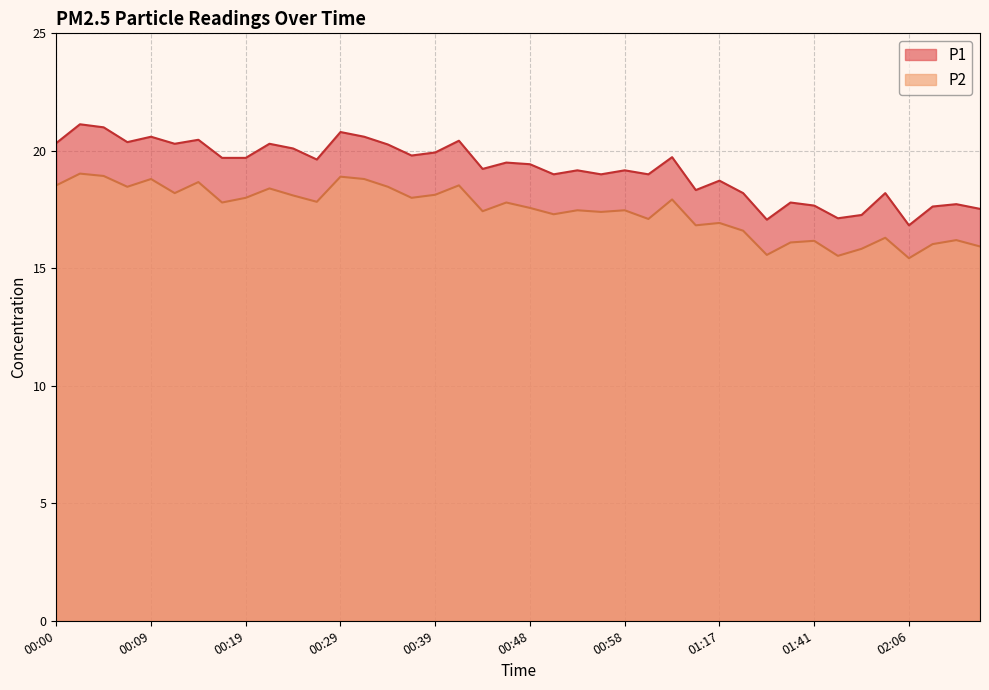

Which series changed the most between 00:51 and 01:56?

P1